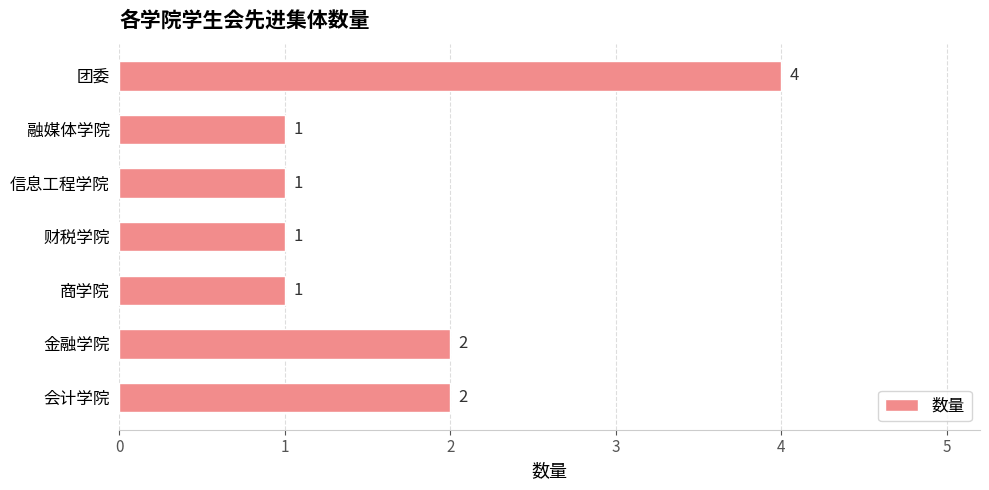

What is the greatest value displayed?

4